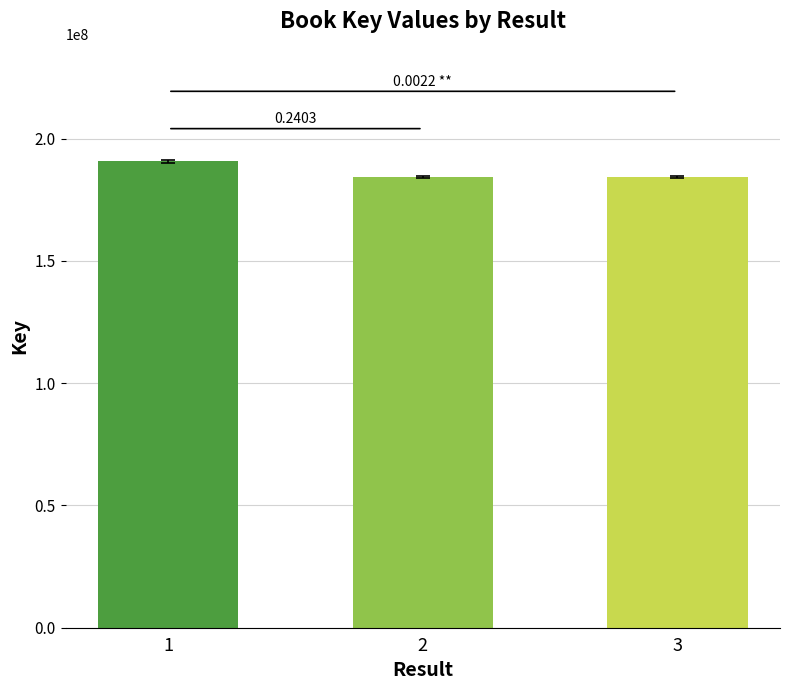

What is the change in value from 1 to 2?

-6365481